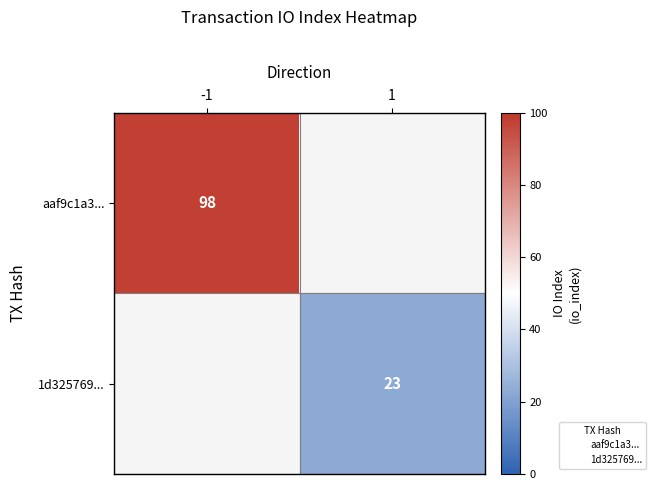

The value of 1d325769... at 1 is 35.7. True or false?

False